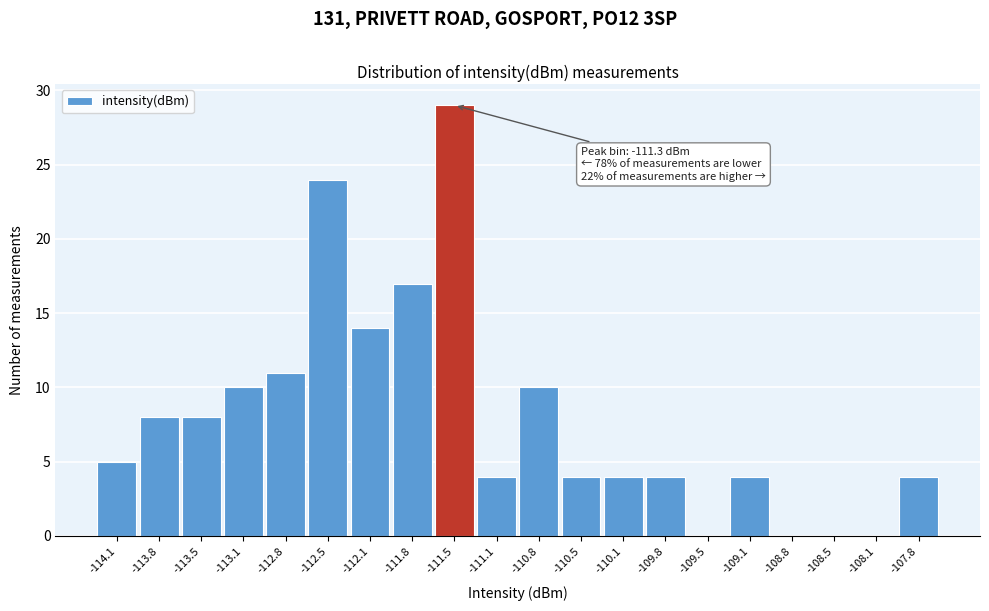

Reading left to right, transcribe all the data shown in this chart.

-114.1=5	-113.8=8	-113.5=8	-113.1=10	-112.8=11	-112.5=24	-112.1=14	-111.8=17	-111.5=29	-111.1=4	-110.8=10	-110.5=4	-110.1=4	-109.8=4	-109.5=0	-109.1=4	-108.8=0	-108.5=0	-108.1=0	-107.8=4